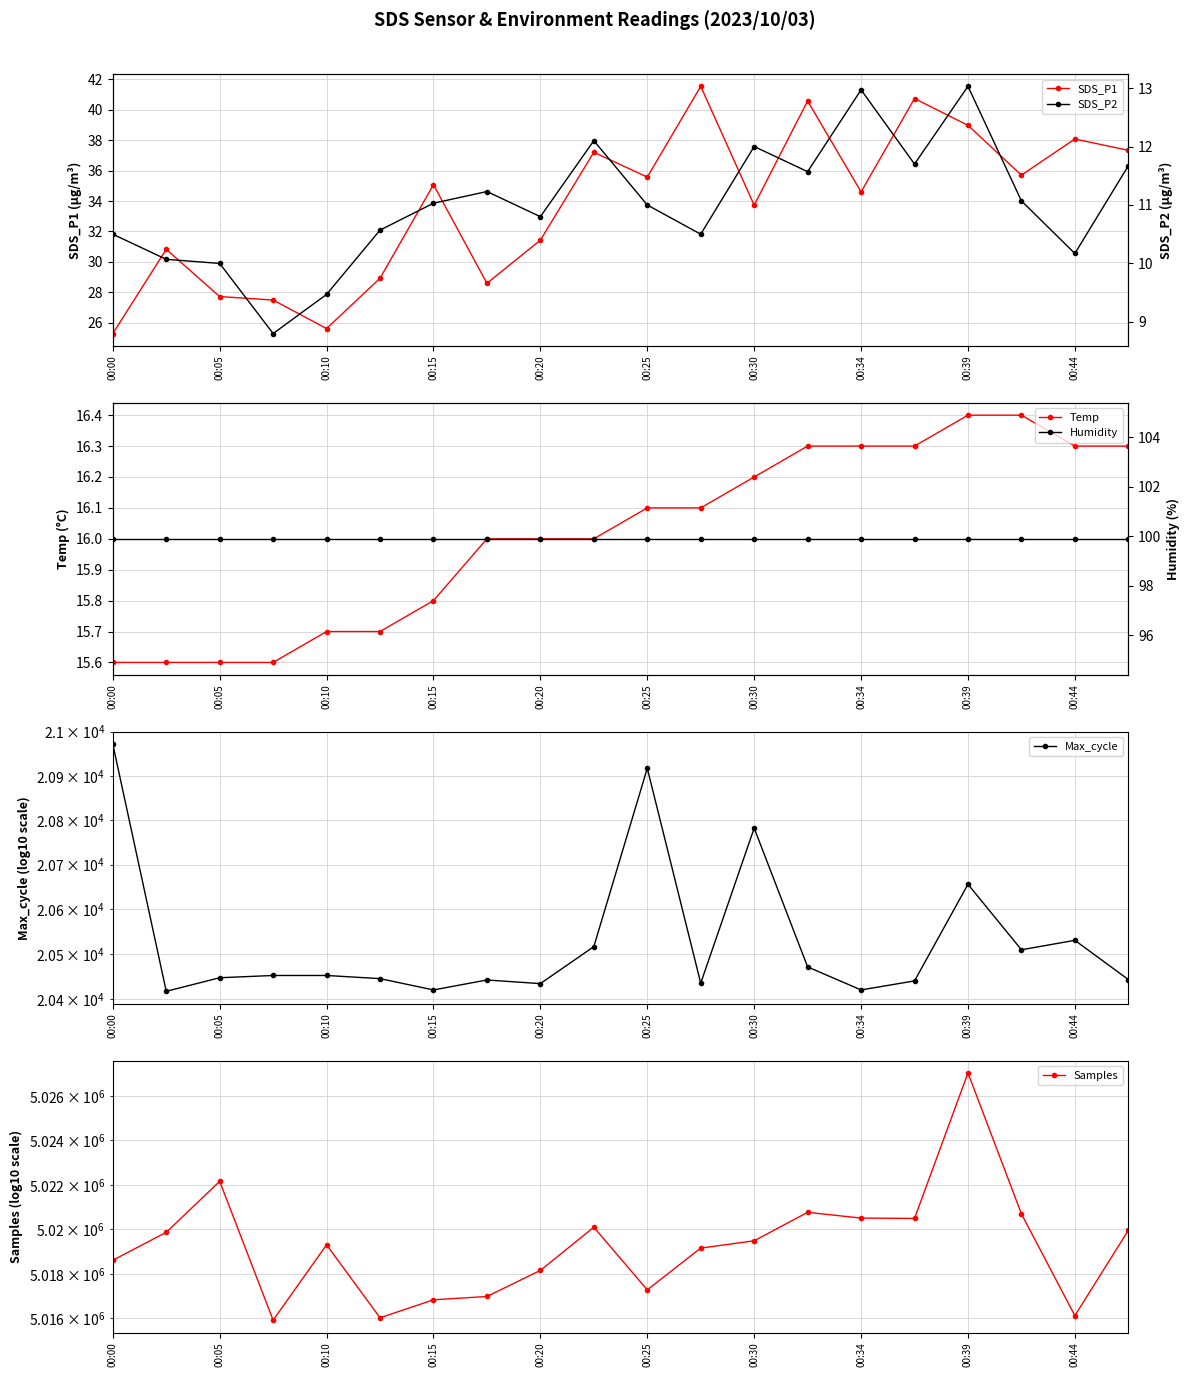

What is the lowest value of the SDS_P1 series?

25.3